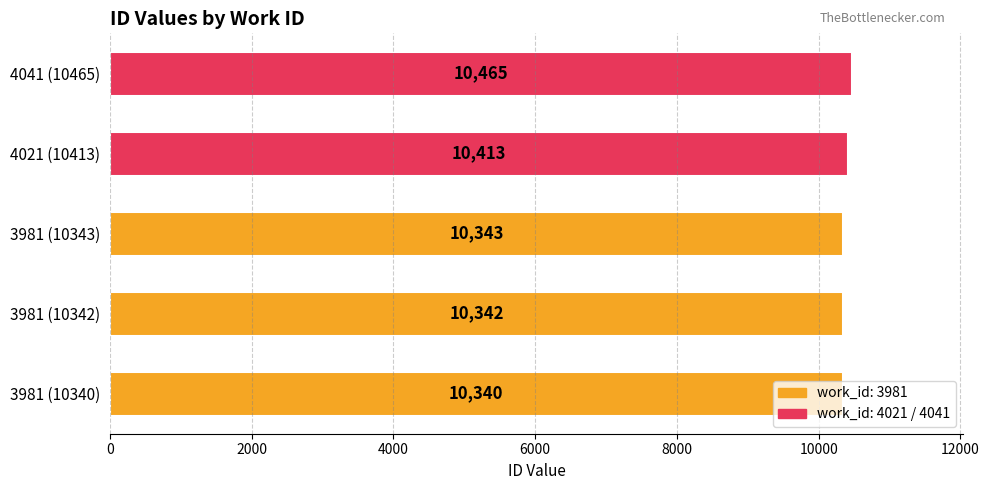

How many values are below 10343?

2